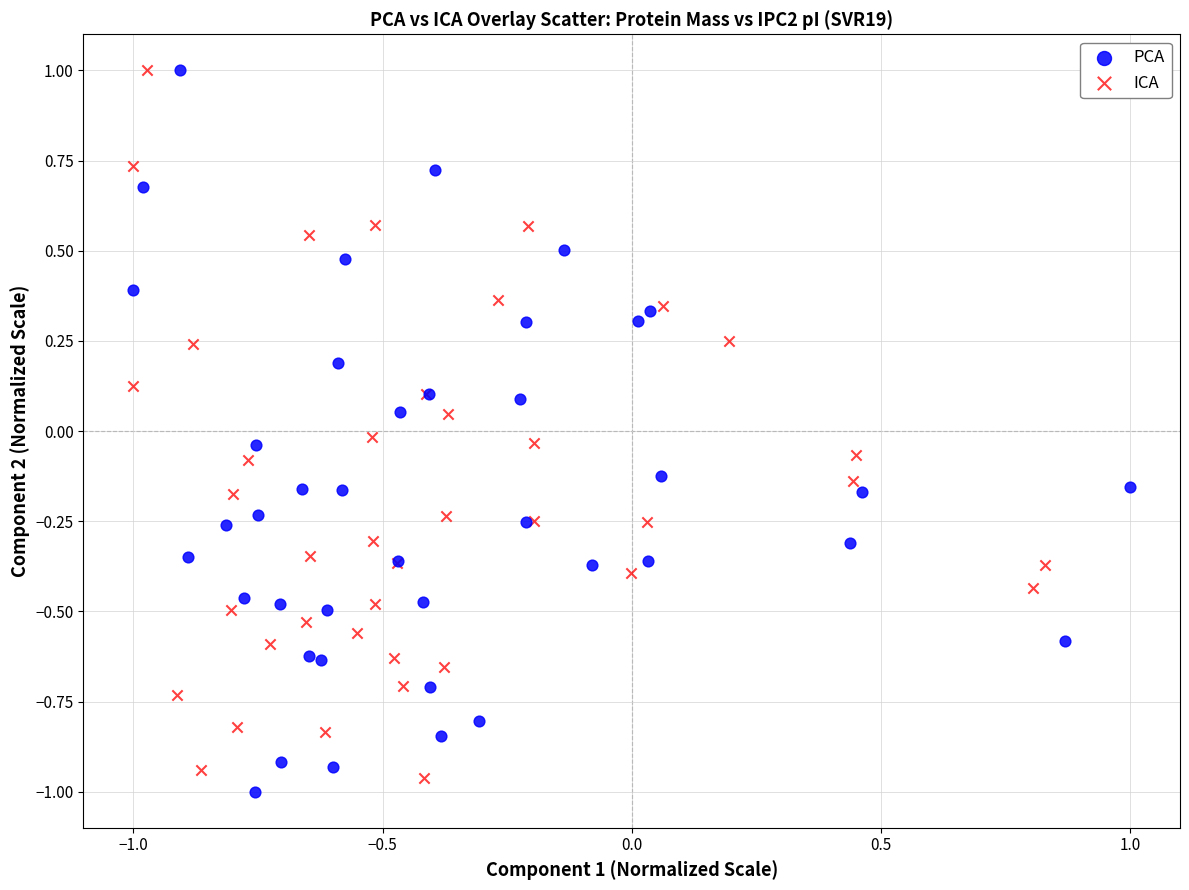

Which series reaches the minimum Y coordinate?

PCA